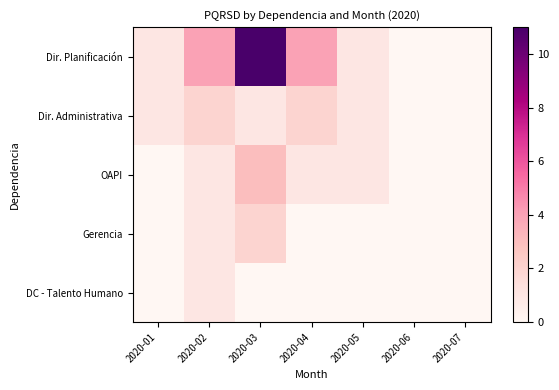

Reading left to right, extract all data points from this chart.

Dir. Planificación: 2020-01=1	2020-02=4	2020-03=11	2020-04=4	2020-05=1	2020-06=0	2020-07=0
Dir. Administrativa: 2020-01=1	2020-02=2	2020-03=1	2020-04=2	2020-05=1	2020-06=0	2020-07=0
OAPI: 2020-01=0	2020-02=1	2020-03=3	2020-04=1	2020-05=1	2020-06=0	2020-07=0
Gerencia: 2020-01=0	2020-02=1	2020-03=2	2020-04=0	2020-05=0	2020-06=0	2020-07=0
DC - Talento Humano: 2020-01=0	2020-02=1	2020-03=0	2020-04=0	2020-05=0	2020-06=0	2020-07=0